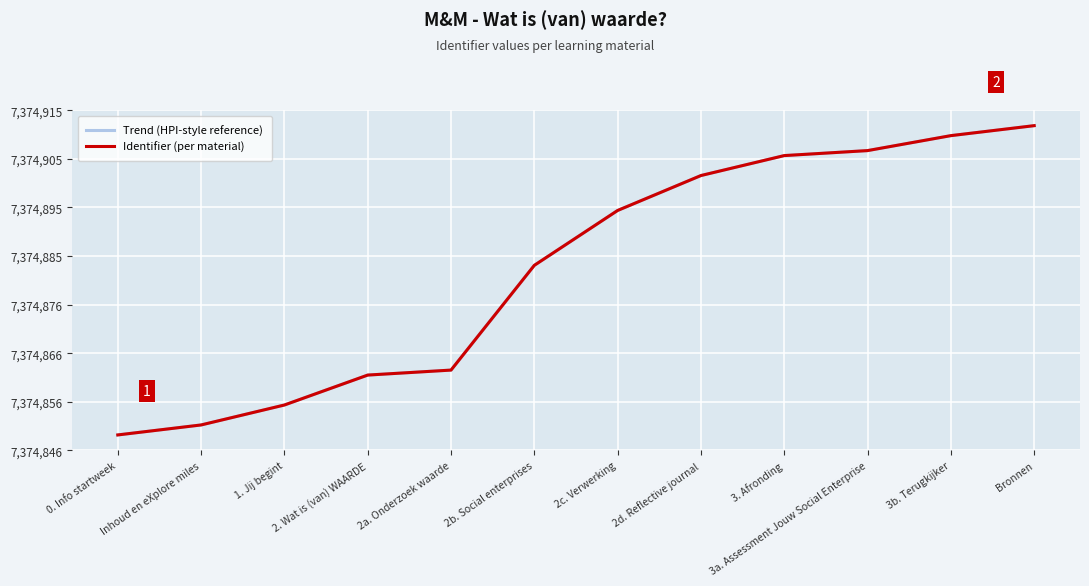

Reading right to left, extract all data points from this chart.

Trend (HPI-style reference): 7374912	7374910	7374907	7374906	7374902	7374895	7374884	7374863	7374862	7374856	7374852	7374850
Identifier (per material): 7374912	7374910	7374907	7374906	7374902	7374895	7374884	7374863	7374862	7374856	7374852	7374850